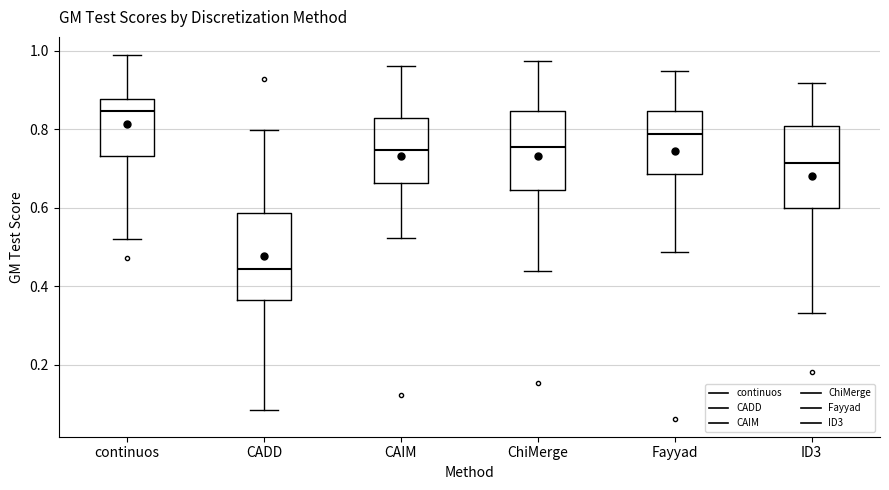

Reading left to right, transcribe this box plot: for each box, give where its median line is, the range the box spans, and where its two whiskers end, as read against the y-axis. The values are not printed on the chart, so give them approximately, as read against the axis.

continuos: median 0.84, box 0.74 to 0.88, whiskers 0.52 to 0.98
CADD: median 0.44, box 0.36 to 0.58, whiskers 0.08 to 0.80
CAIM: median 0.74, box 0.66 to 0.82, whiskers 0.52 to 0.96
ChiMerge: median 0.76, box 0.64 to 0.84, whiskers 0.44 to 0.98
Fayyad: median 0.78, box 0.68 to 0.84, whiskers 0.48 to 0.94
ID3: median 0.72, box 0.60 to 0.80, whiskers 0.34 to 0.92